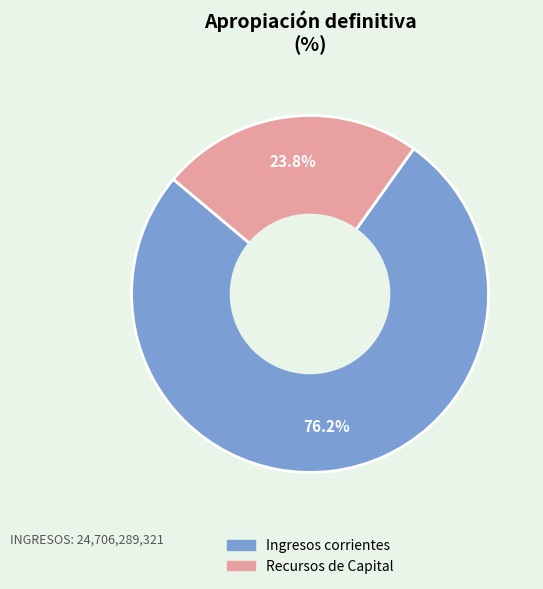

Rank the categories by value from highest to lowest.

Ingresos corrientes, Recursos de Capital